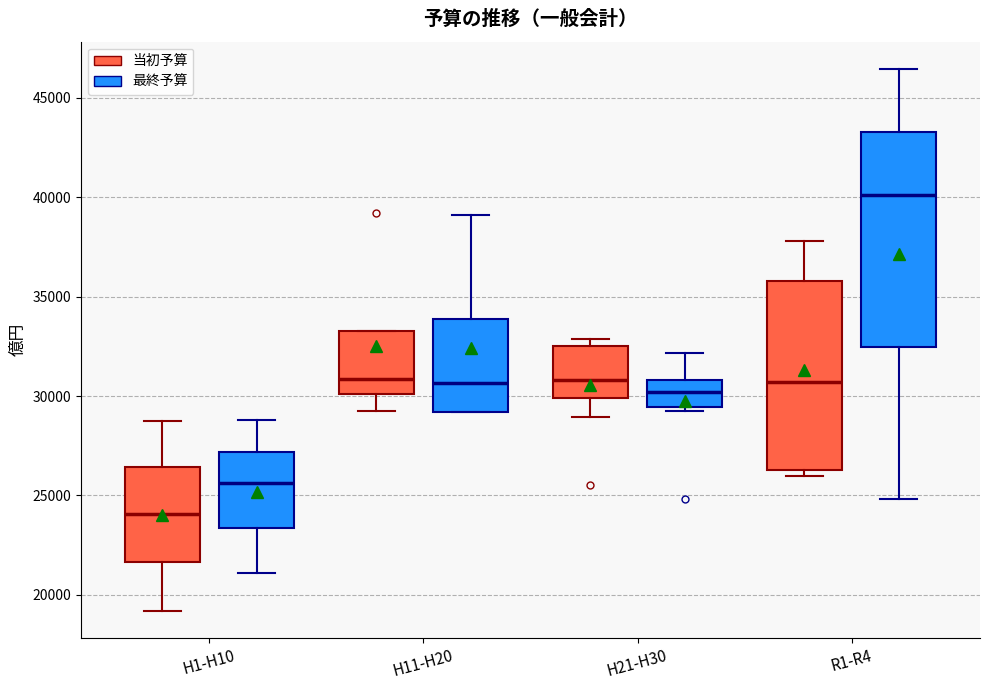

Which box's median line is the lowest?

H1-H10 (当初予算)